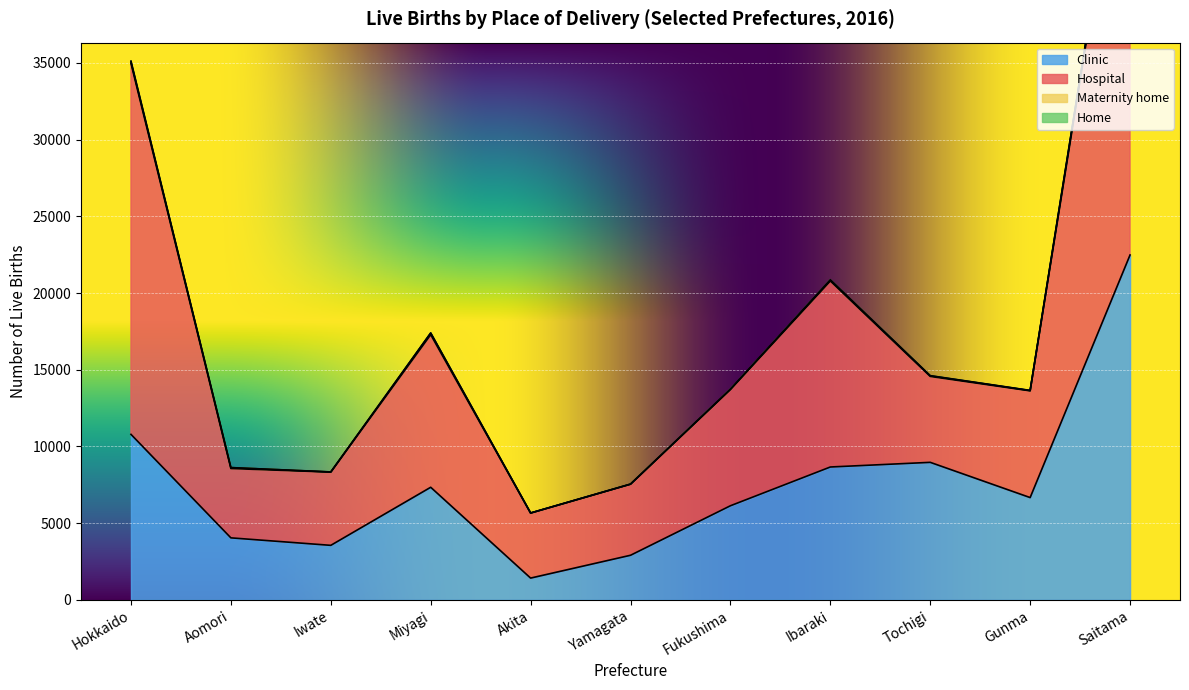

At which label does Clinic reach its peak?

Saitama